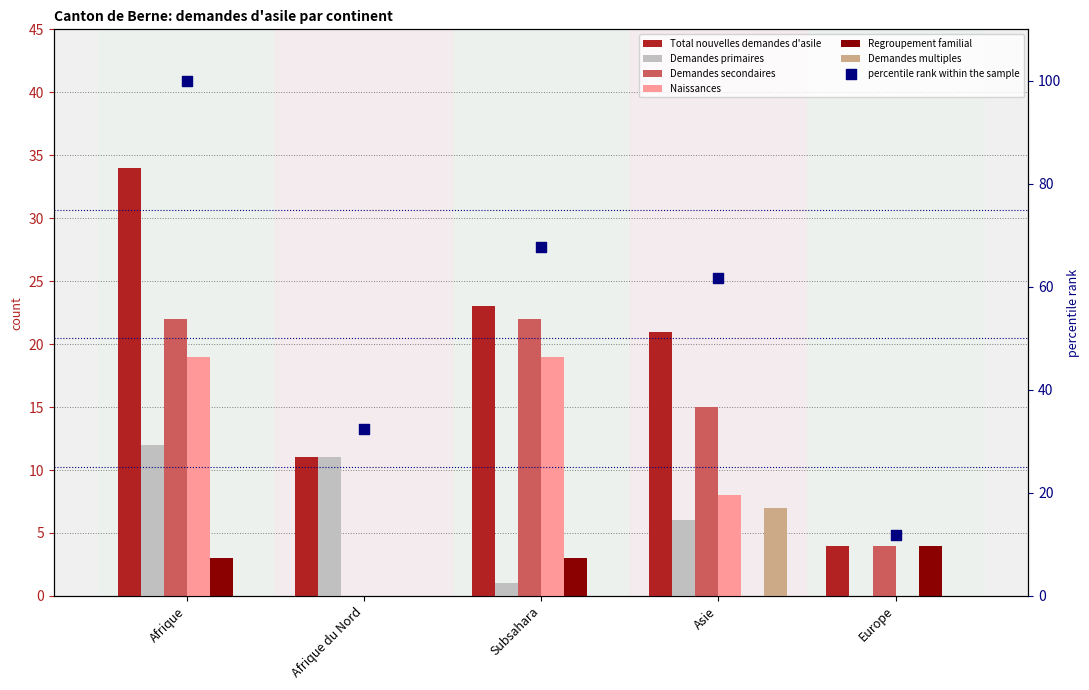

Which series has the largest Y range (max minus min)?

Total nouvelles demandes d'asile